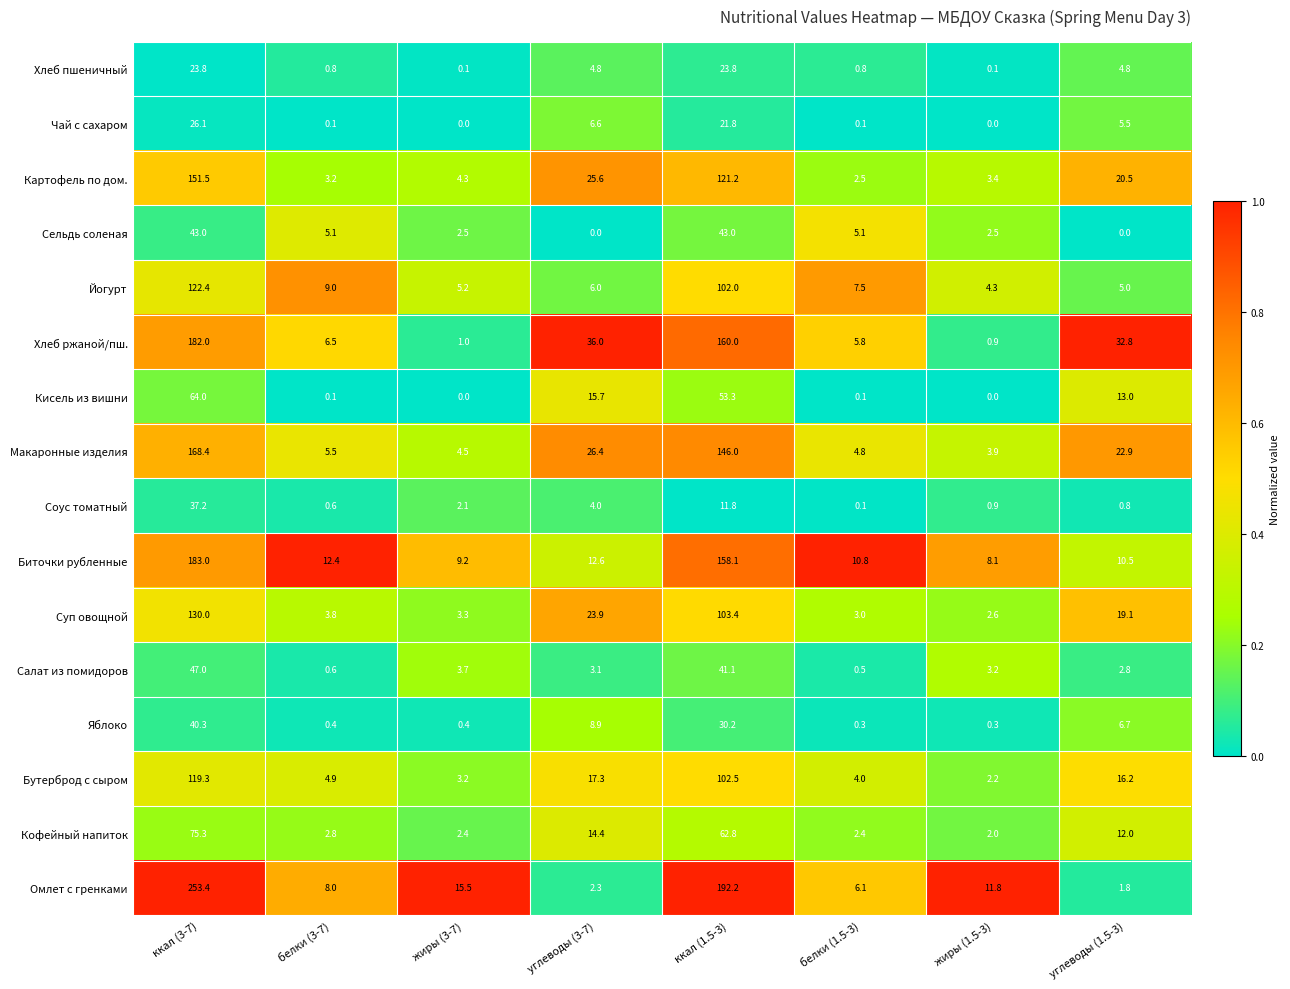

Which series has the largest total across all categories?

Омлет с гренками